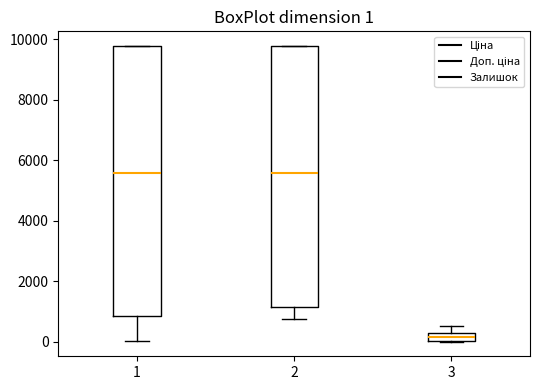

Which box is the tallest, from its lower edge to its upper edge?

1